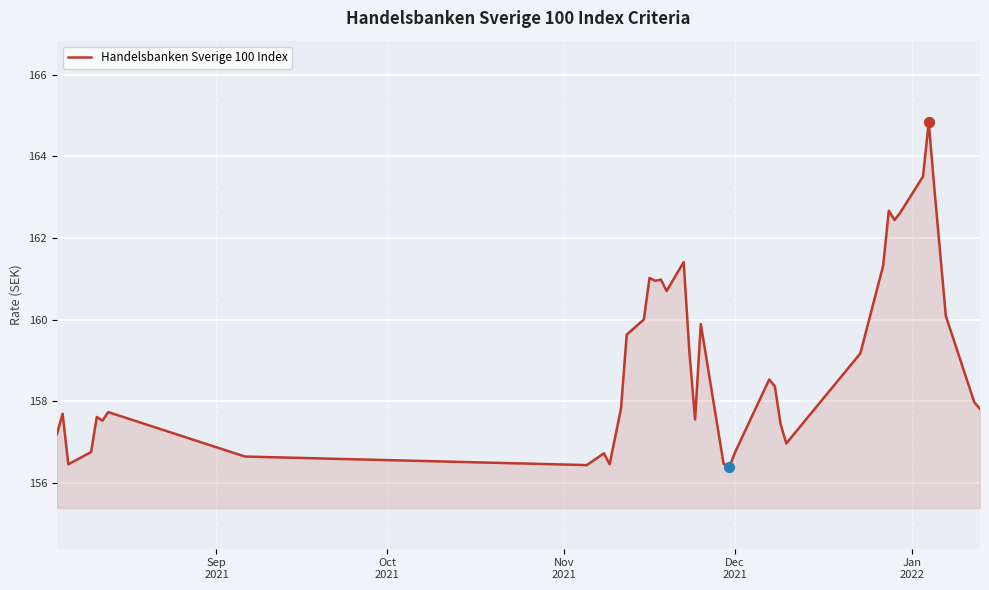

What is the difference between the maximum and minimum values?

8.5